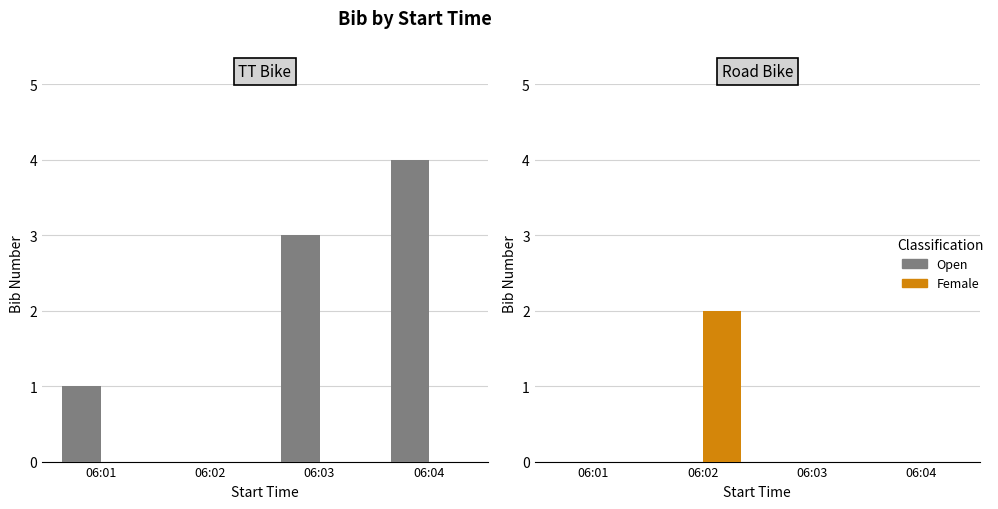

Which category has the lowest value in the Female series?

06:01